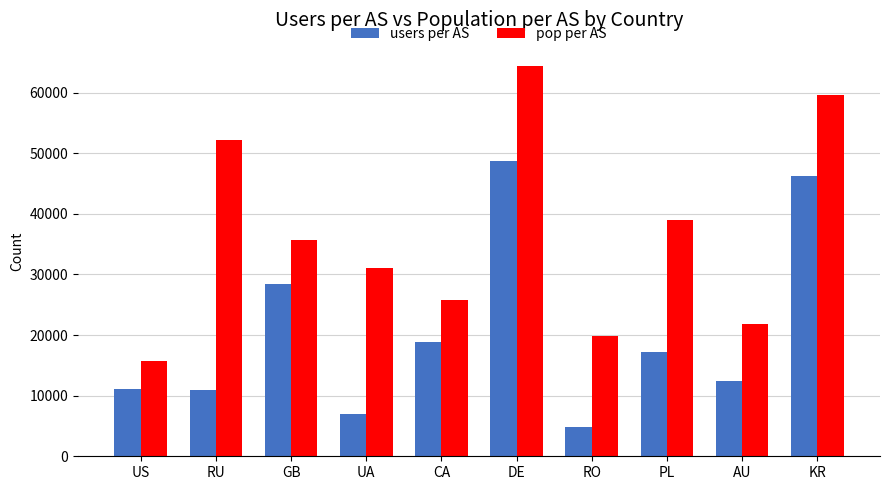

At how many categories does at least one series exceed 54276?

2